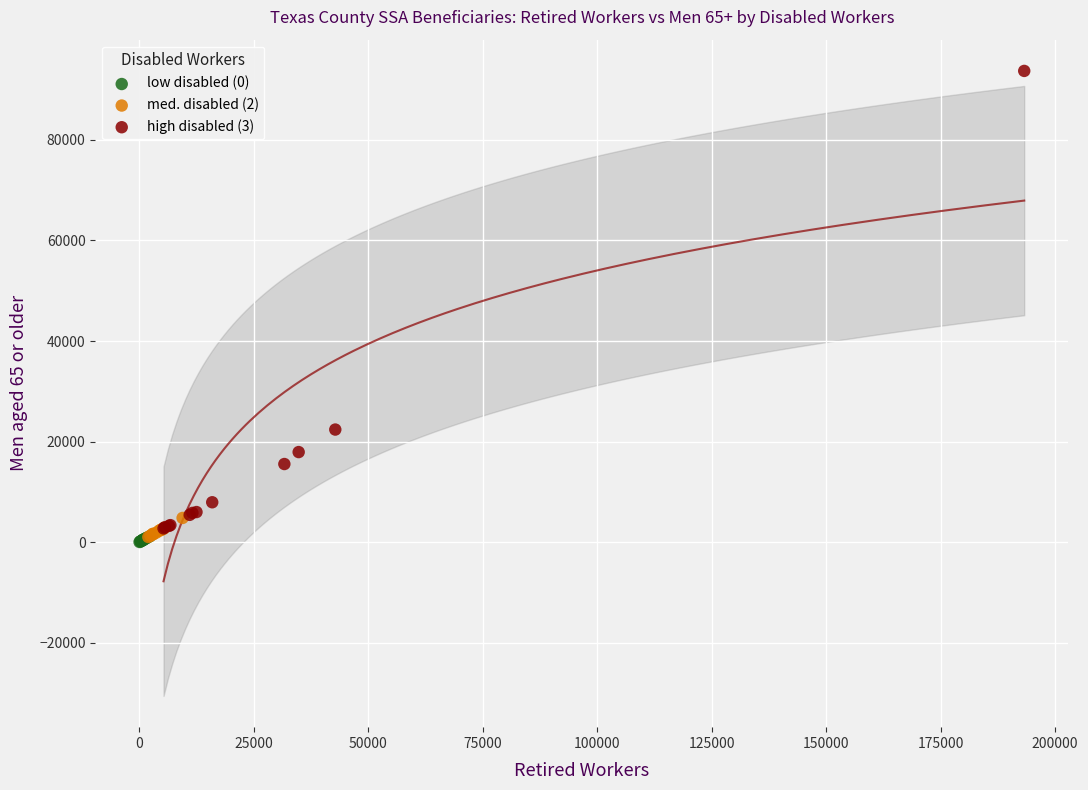

Which series contains the highest Y value?

high disabled (3)